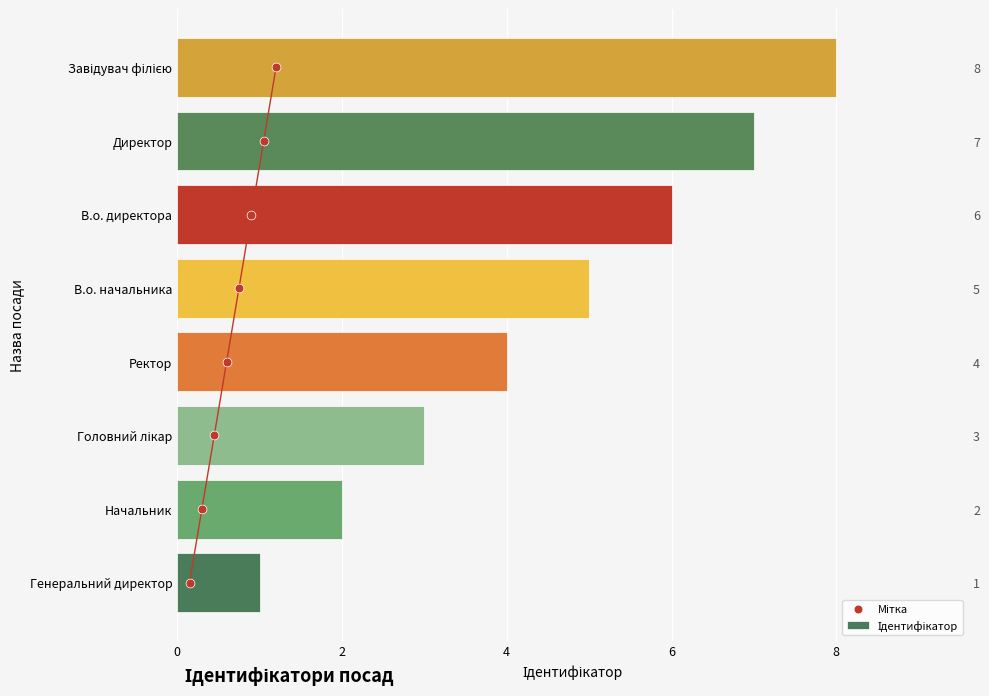

Is the value of Мітка at 4 greater than the value of Ідентифікатор at 8?

No